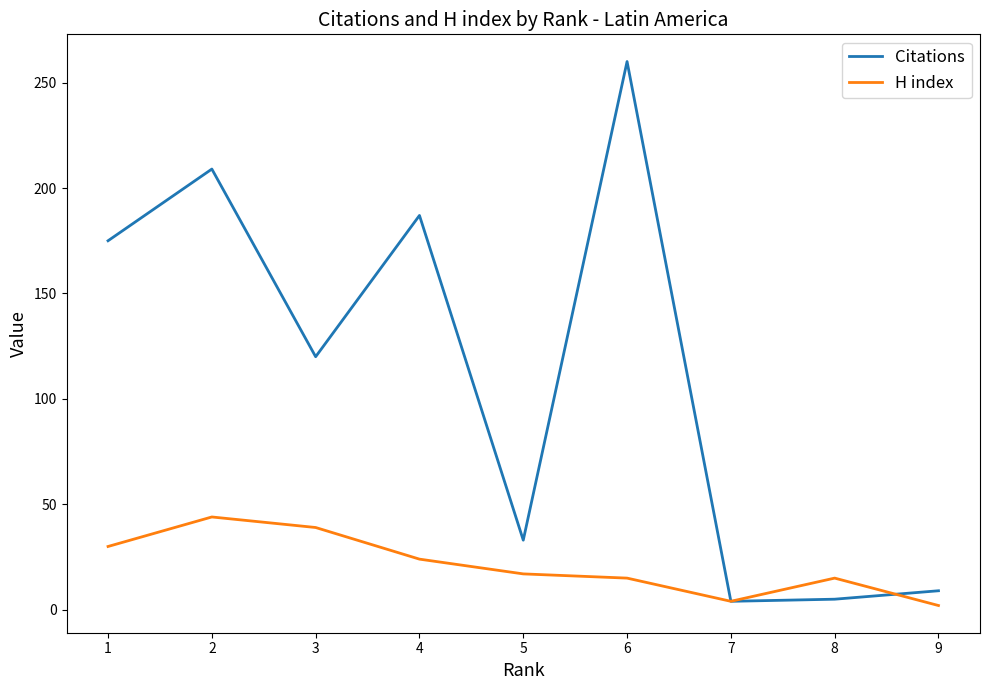

Which label corresponds to the largest value in the chart?

6